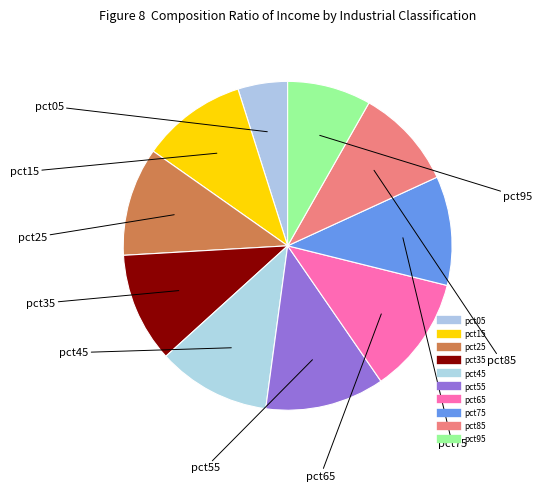

How many segments does this pie chart have?

10